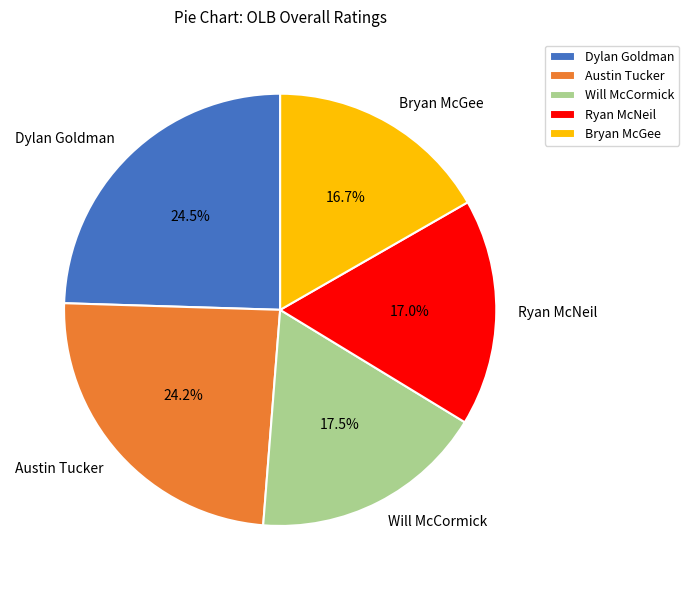

Is there a majority slice in this chart?

No